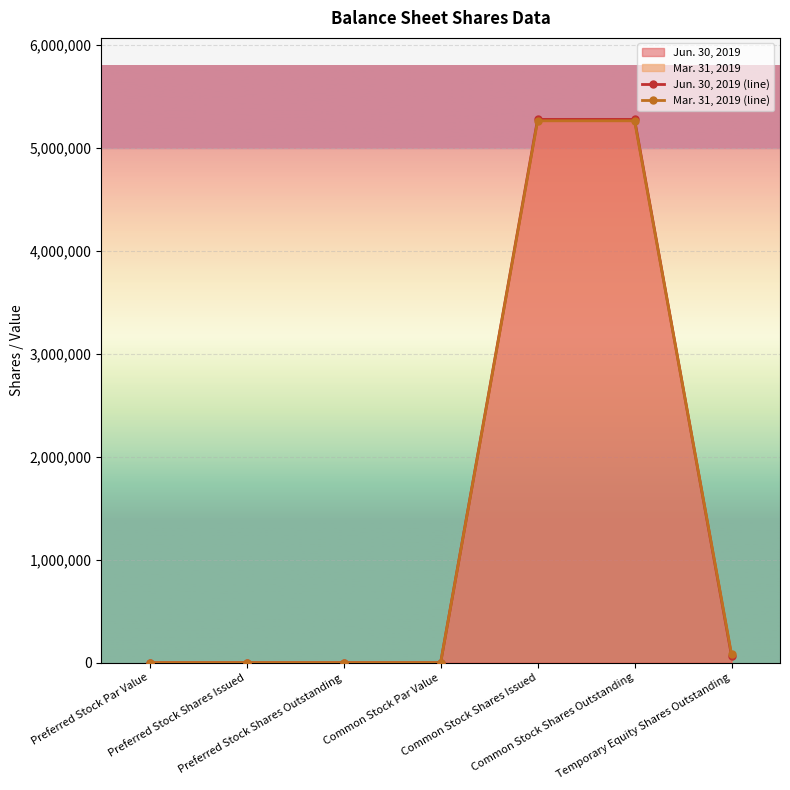

The Mar. 31, 2019 (line) series shows 2746330 at Preferred Stock Shares Issued. True or false?

False